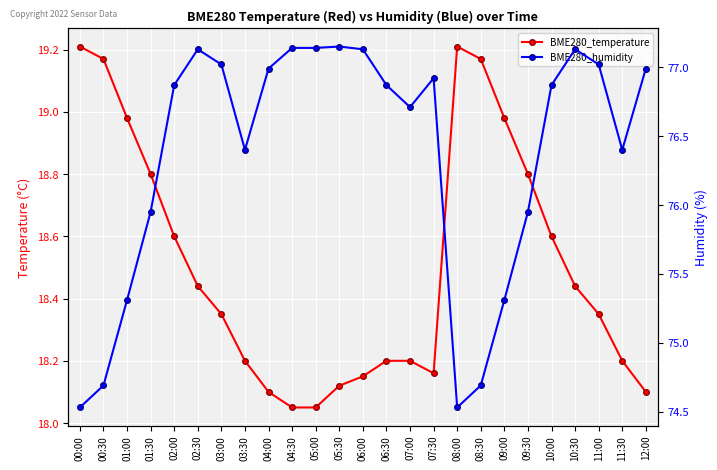

What is the smallest value displayed?

18.1